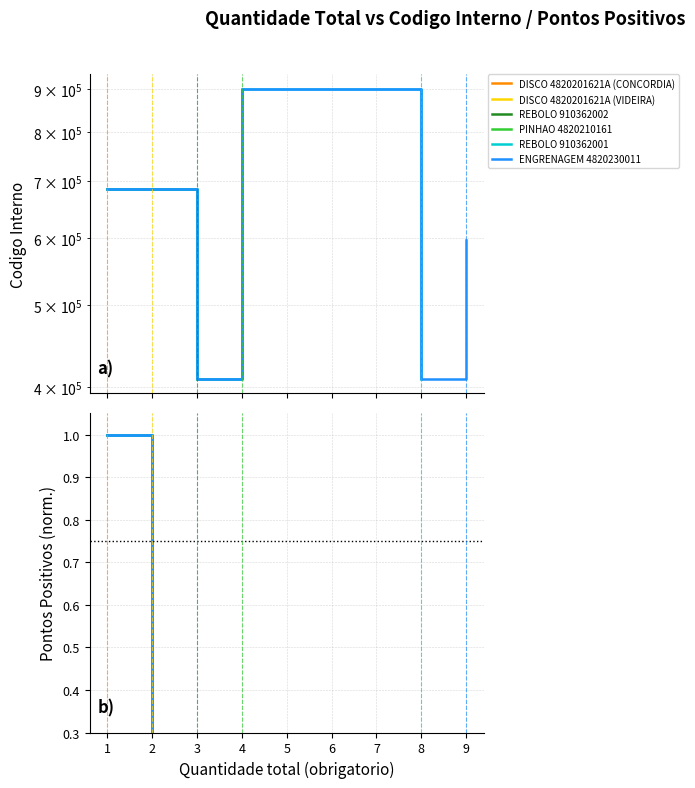

True or false: Pontos Positivos and Codigo Interno cross at least once.

False